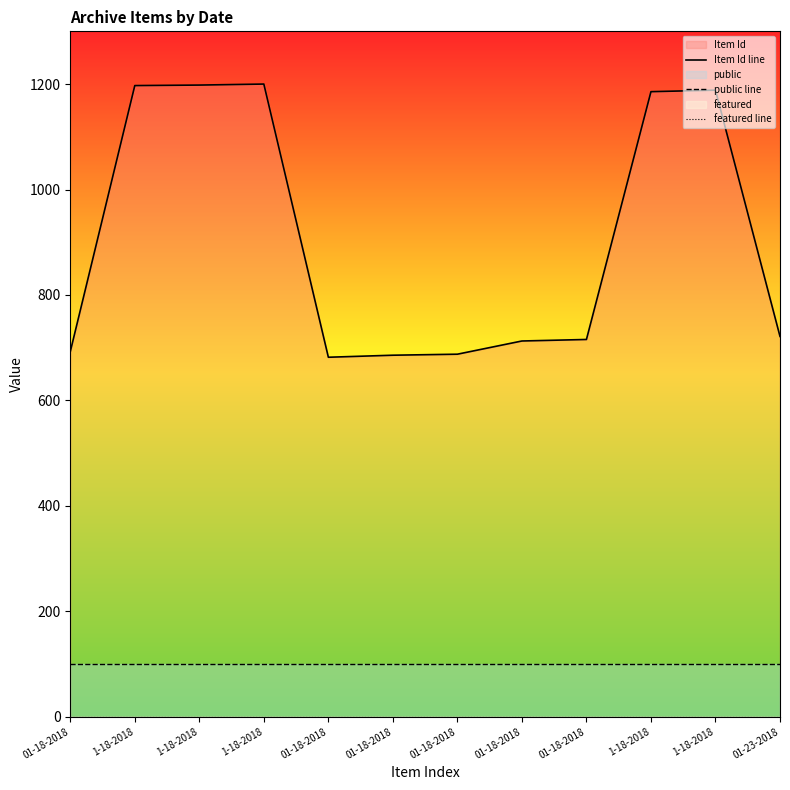

At how many categories does at least one series exceed 1152?

5